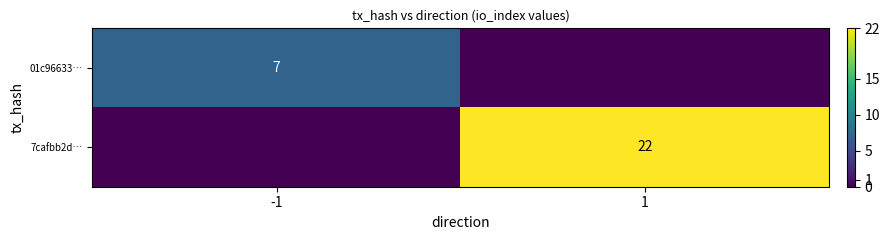

True or false: 01c96633… has a value of 4 at -1.

False